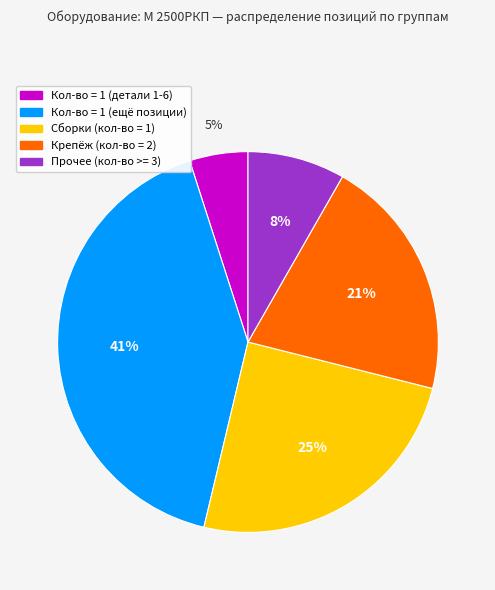

Does any single category account for the majority?

No